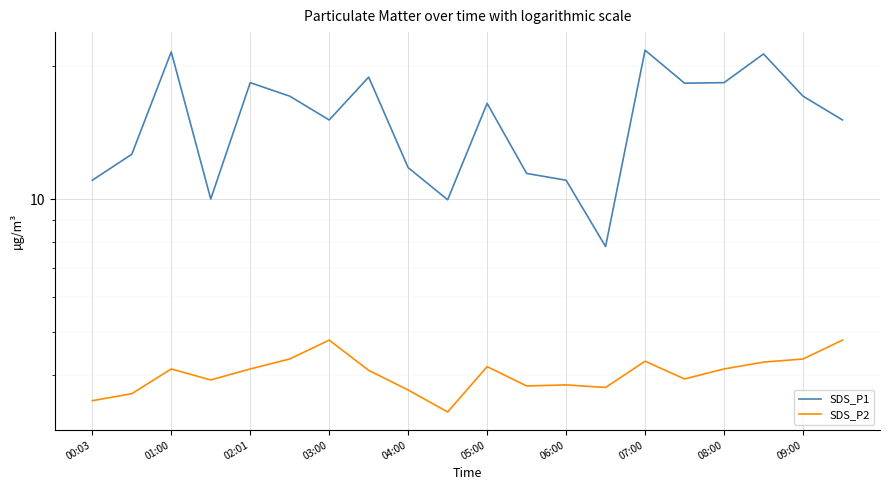

Rank the series by their maximum value, from highest to lowest.

SDS_P1, SDS_P2